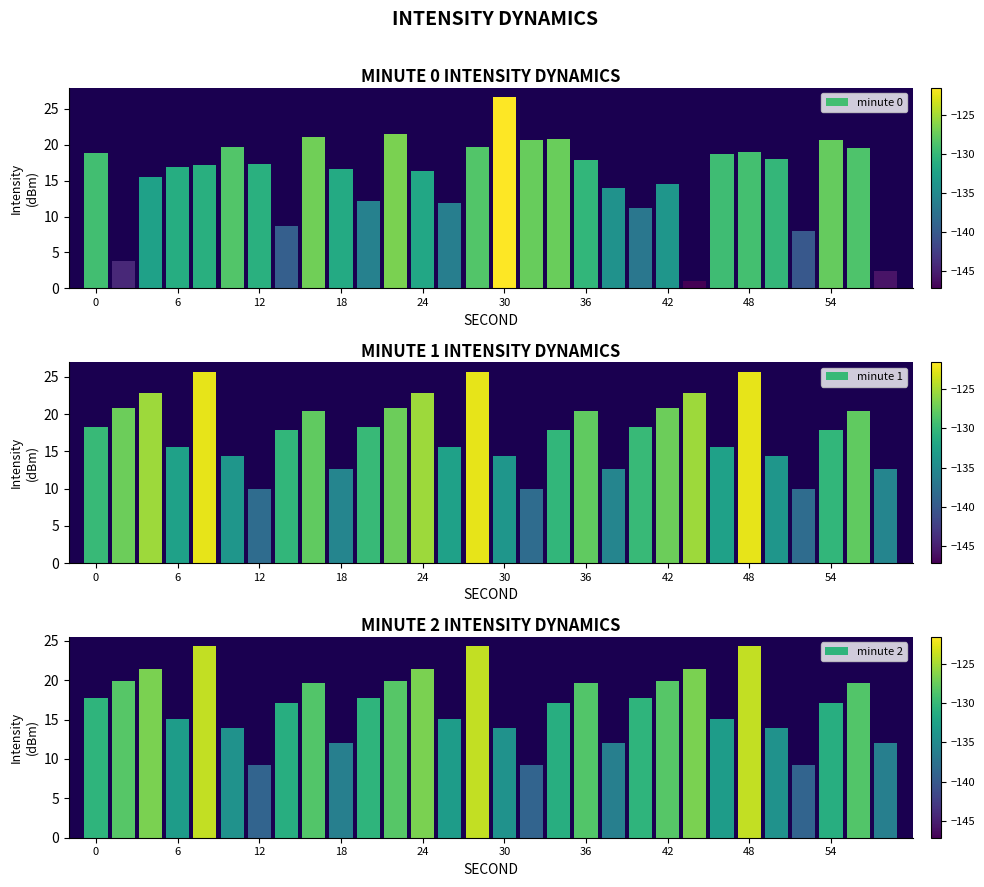

True or false: minute 1 has a value of 15.6 at 6.

True